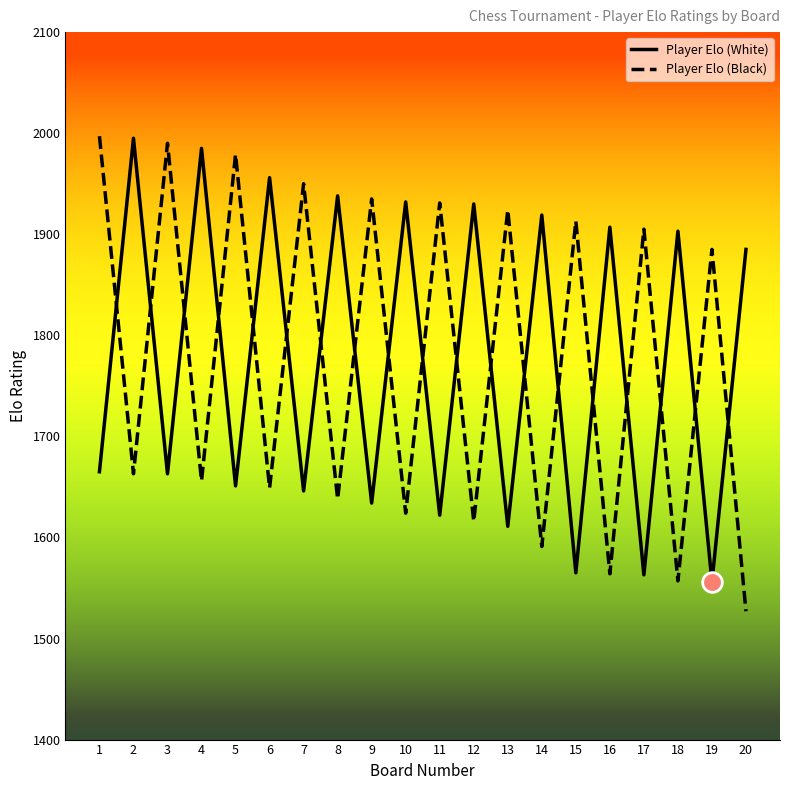

Is the value of Player Elo (White) at 16 greater than the value of Player Elo (Black) at 12?

Yes